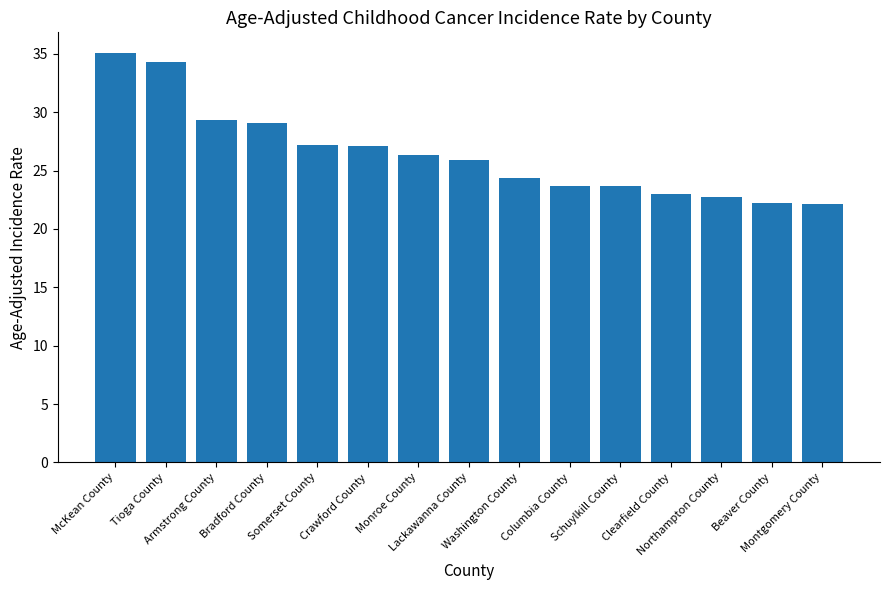

What is the smallest value displayed?

22.1